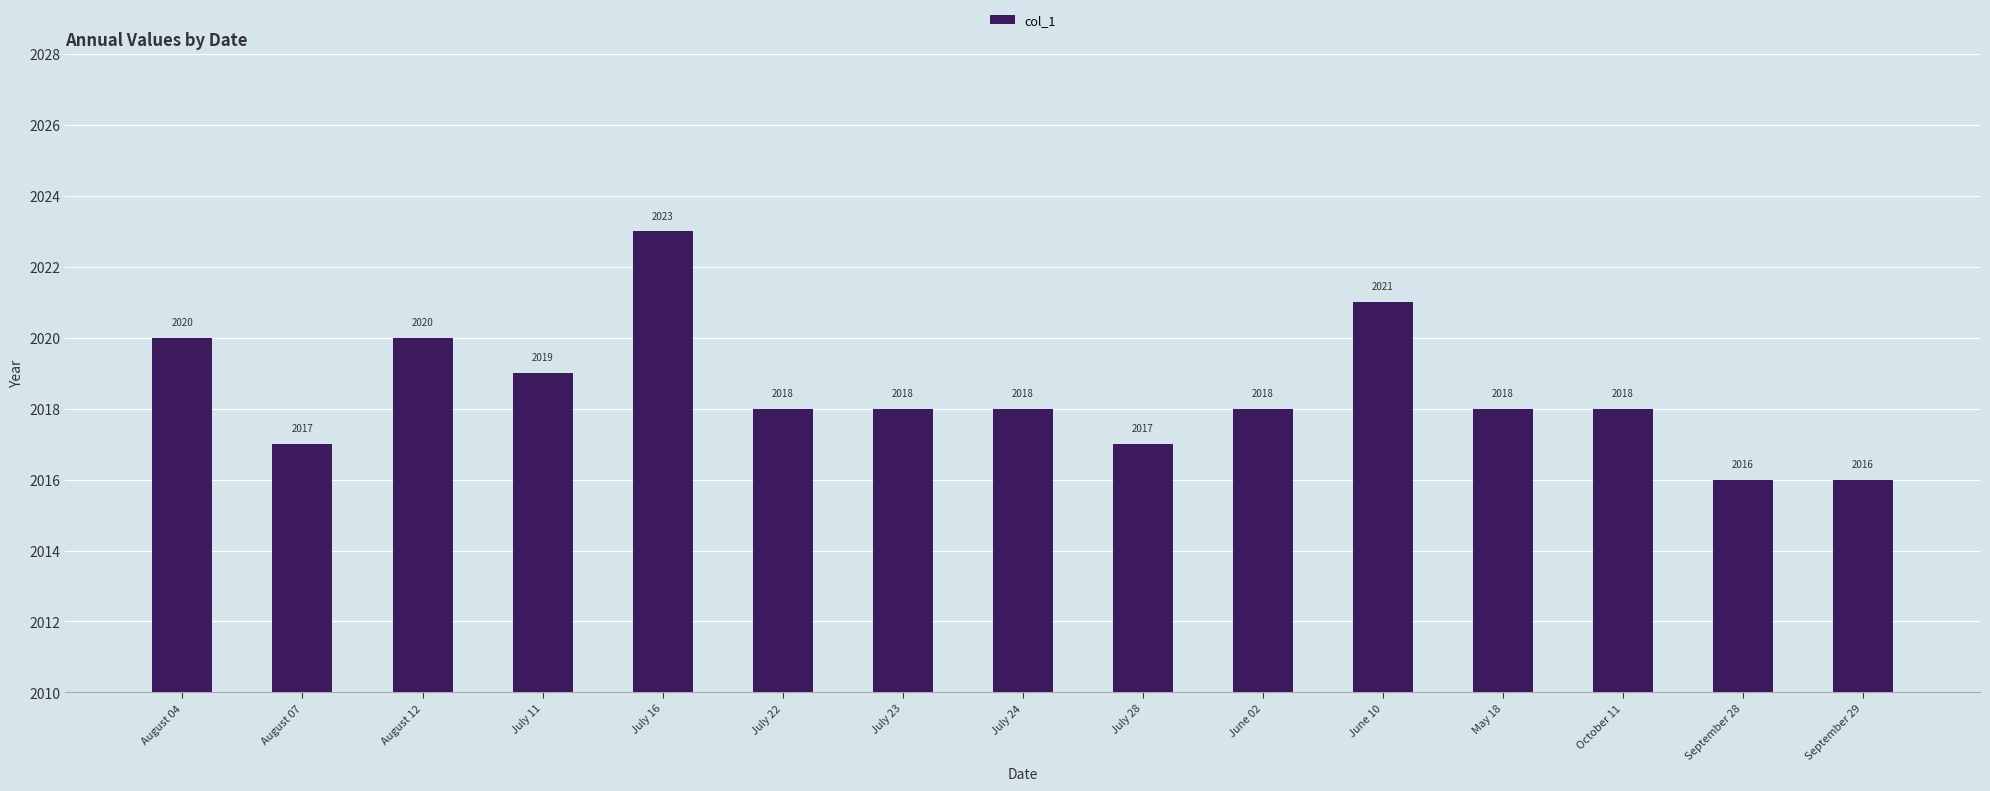

What is the sum of all values?

30277